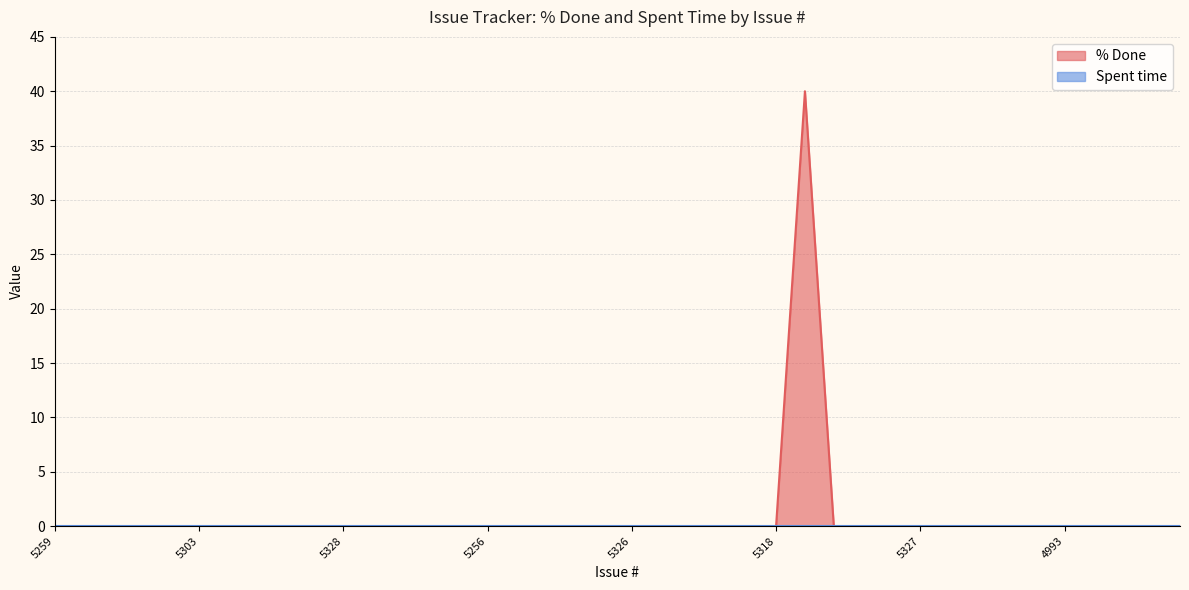

Where is the first local maximum?

5315